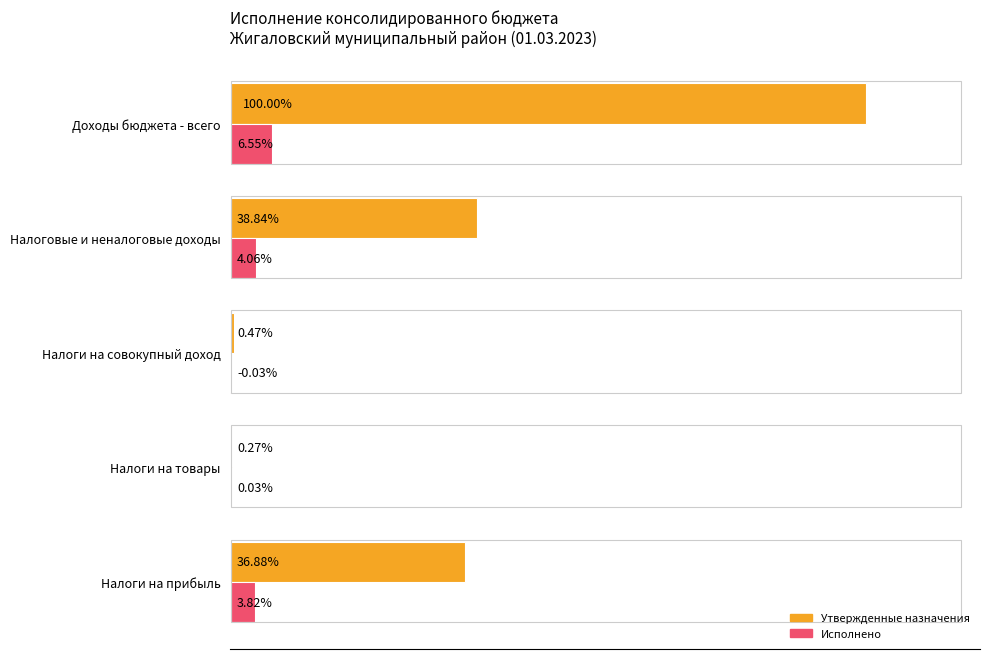

How many bars are there in total?

10